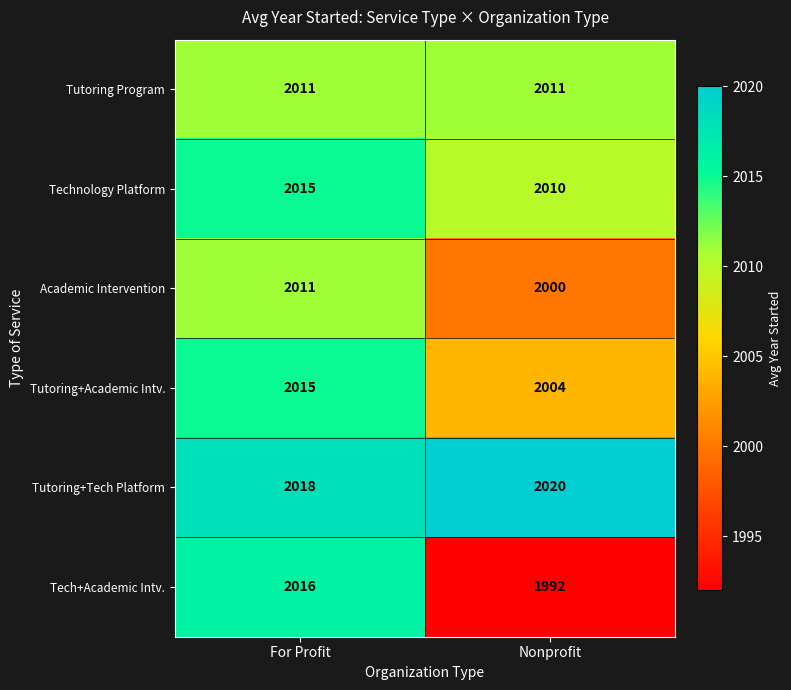

Reading left to right, what are all the values shown in this chart?

Tutoring Program: For Profit=2011	Nonprofit=2011
Technology Platform: For Profit=2015	Nonprofit=2010
Academic Intervention: For Profit=2011	Nonprofit=2000
Tutoring+Academic Intv.: For Profit=2015	Nonprofit=2004
Tutoring+Tech Platform: For Profit=2018	Nonprofit=2020
Tech+Academic Intv.: For Profit=2016	Nonprofit=1992